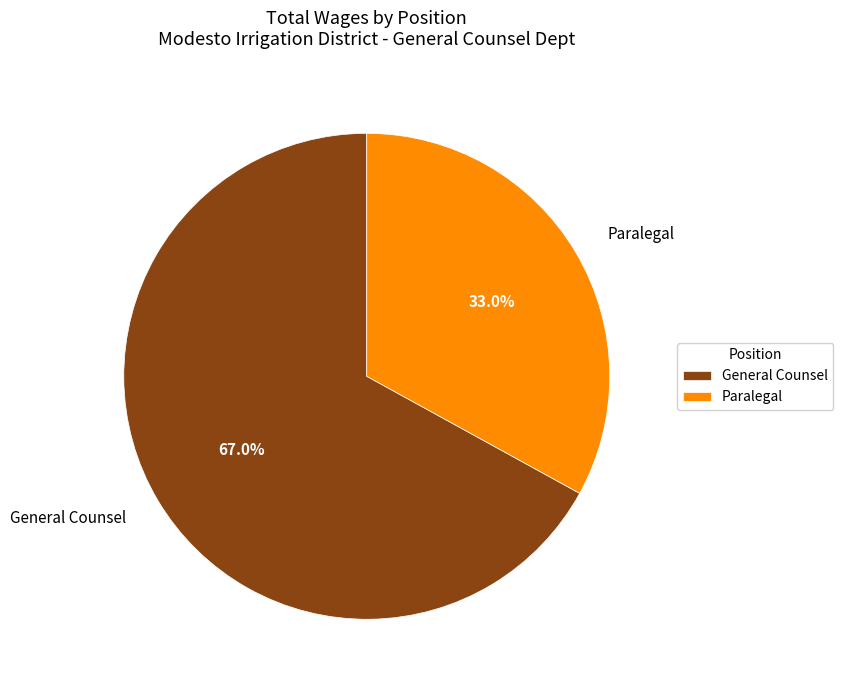

How many segments does this pie chart have?

2